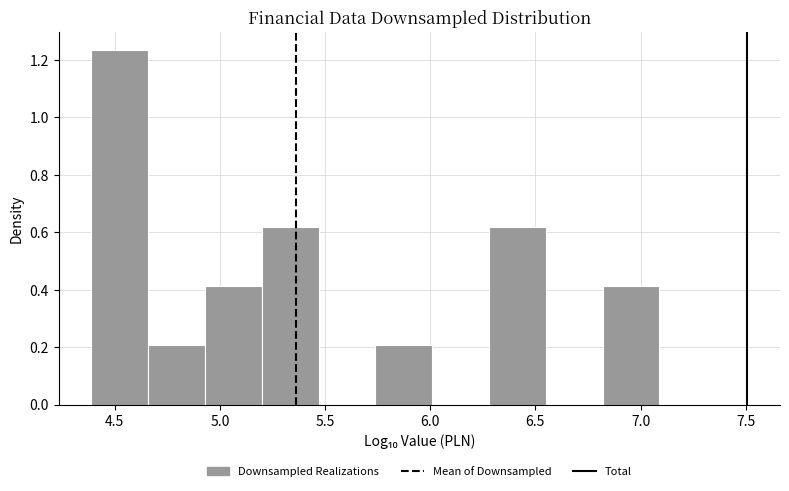

Reading left to right, transcribe this chart: for each bar, give the range it covers on the x-axis and its height. Neither the bar edges nor the heights are printed on the chart, so give them approximately, as read against the axes.

4.40 to 4.65: 1.24
4.65 to 4.95: 0.20
4.95 to 5.20: 0.42
5.20 to 5.45: 0.62
5.45 to 5.75: 0
5.75 to 6.00: 0.20
6.00 to 6.30: 0
6.30 to 6.55: 0.62
6.55 to 6.80: 0
6.80 to 7.10: 0.42